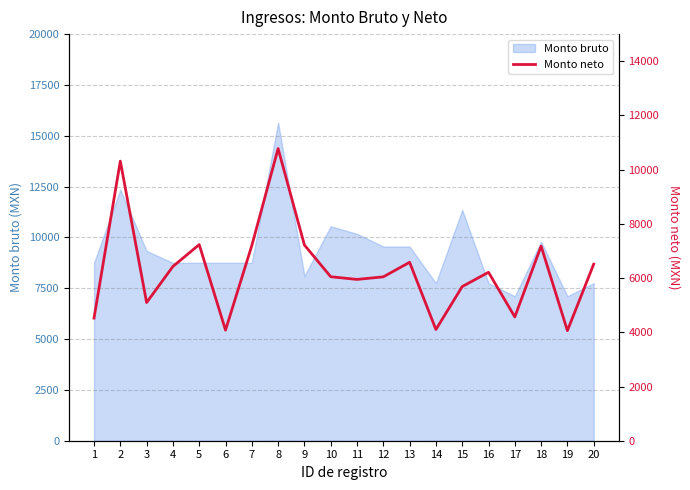

True or false: the data shows 6049.4 at 10.

True